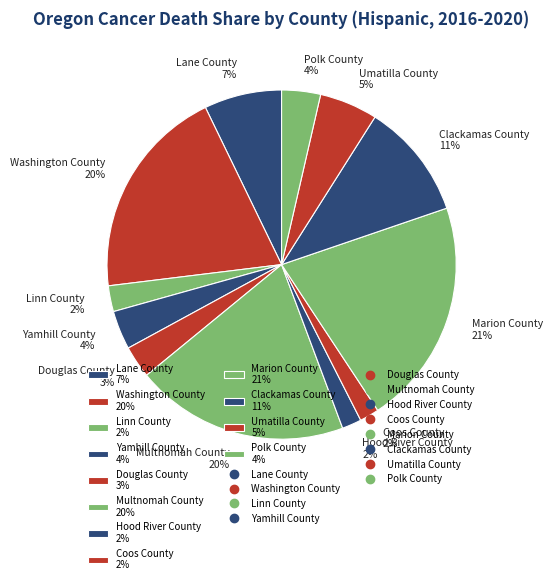

How many slices are in this pie chart?

12